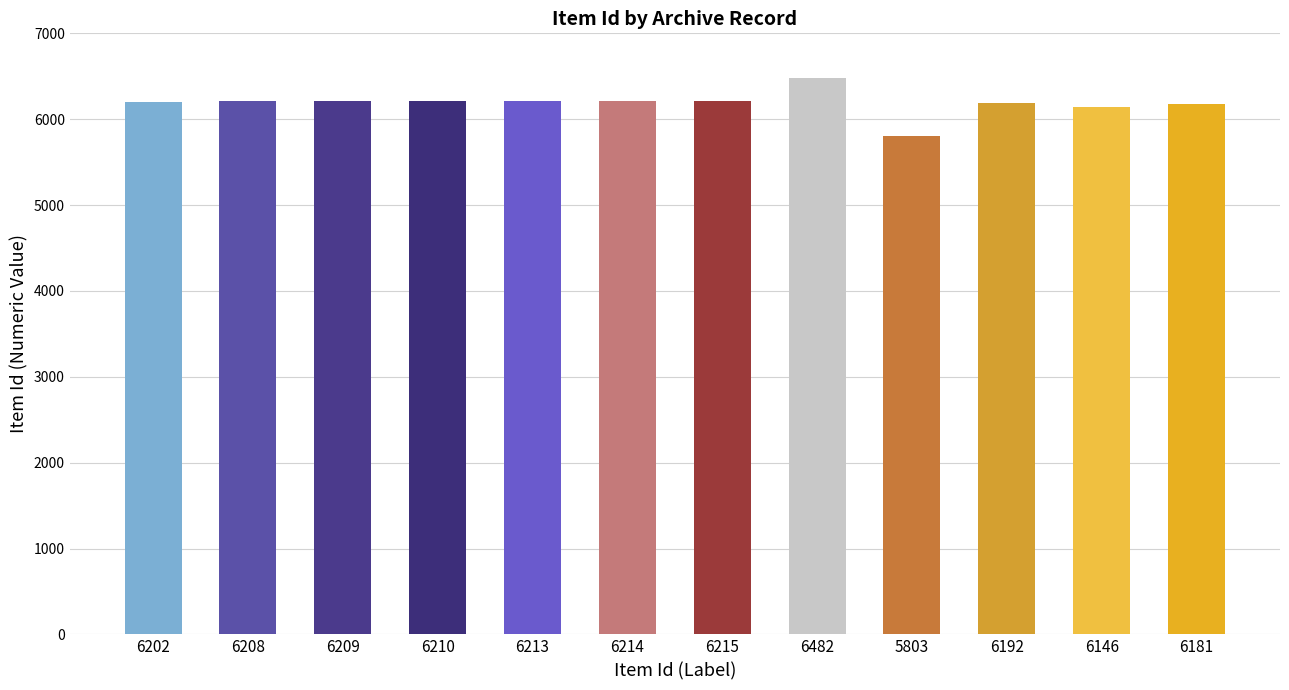

What is the average value?

6190